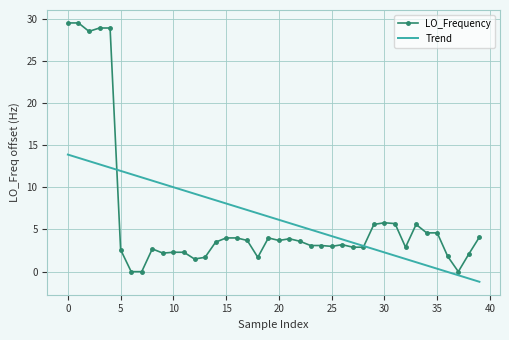

List the series in order of their peak value, lowest first.

Trend, LO_Frequency